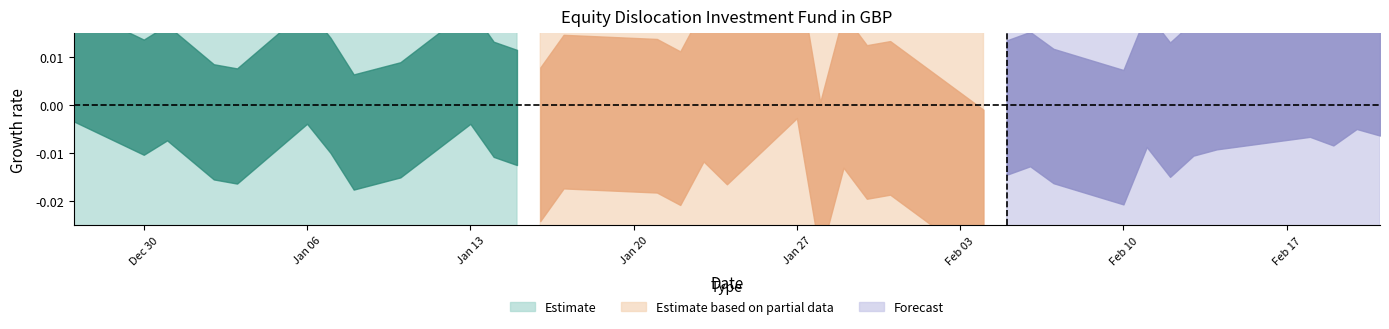

True or false: there are more than 2 points higher than both neighbors.

True